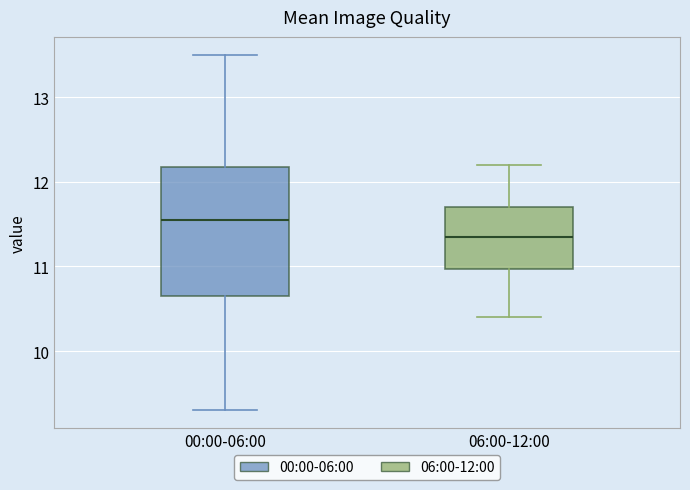

Comparing the boxes themselves (not the whiskers), which one is the tallest?

00:00-06:00